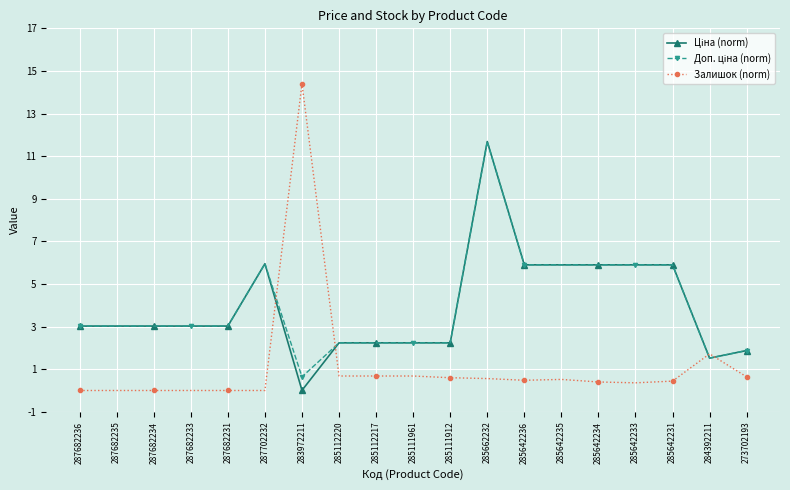

What is the maximum value for Залишок (norm)?

14.4